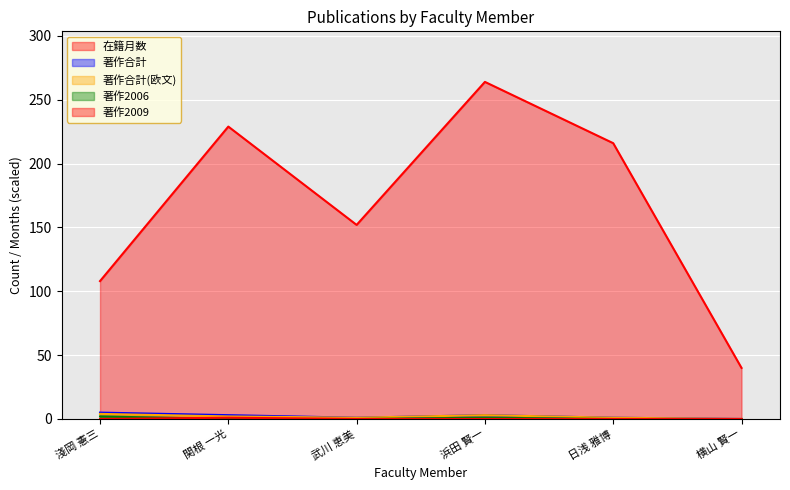

Reading left to right, transcribe all the data shown in this chart.

在籍月数: 108	229	152	264	216	40
著作合計: 5	3	1	3	1	0
著作合計(欧文): 4	2	1	3	1	0
著作2006: 2	0	0	1	0	0
著作2009: 0	1	0	0	0	0